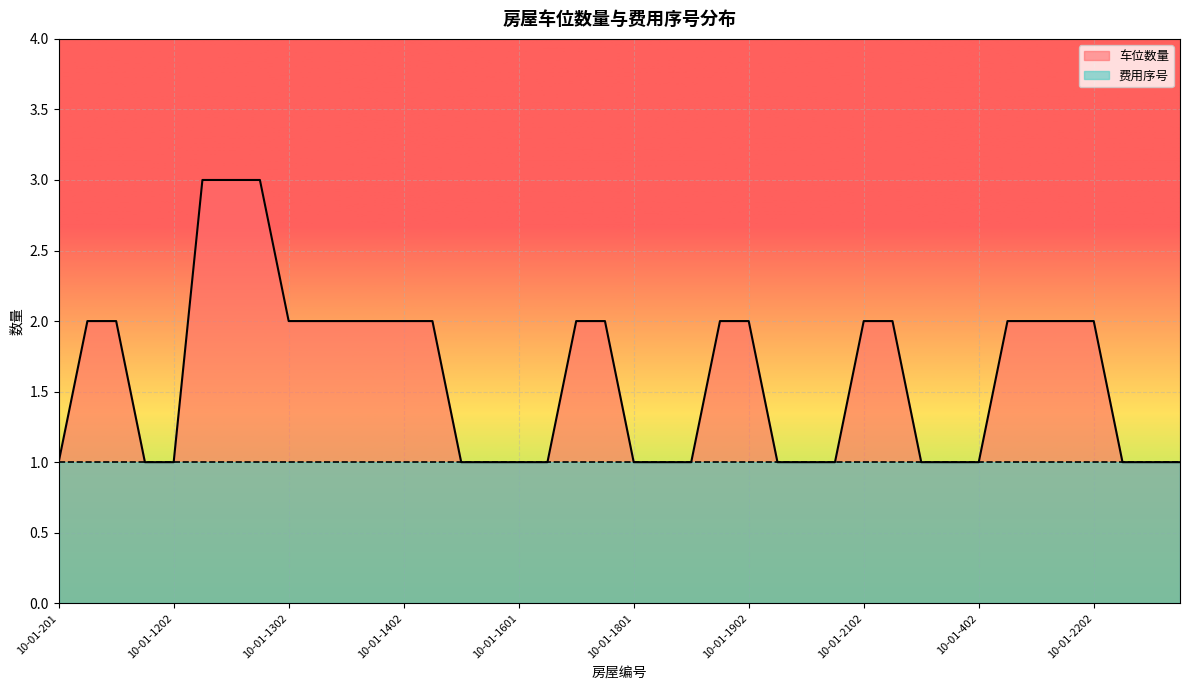

The chart shows a value of 1 at 10-01-1801. True or false?

True